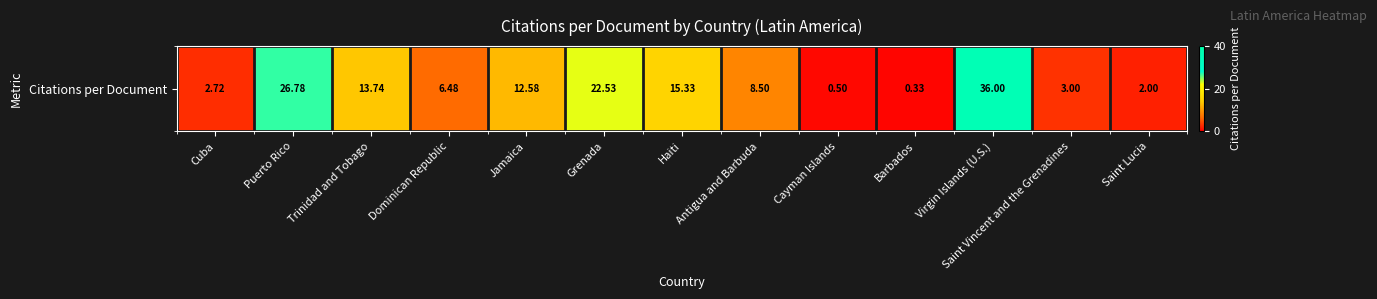

What is the change in value from Trinidad and Tobago to Grenada?

+8.8